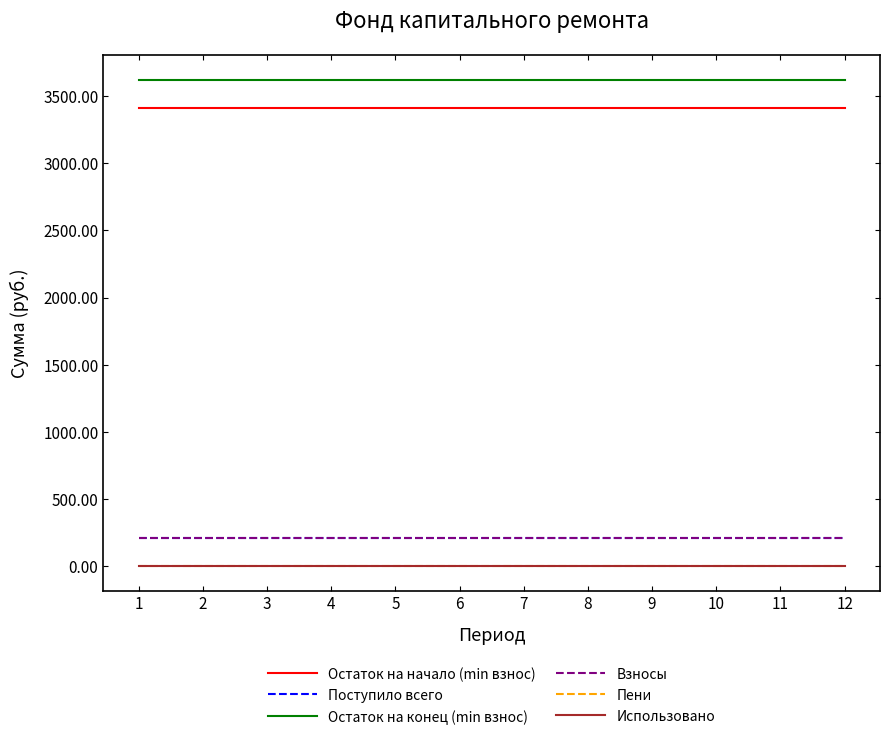

Is the value of Пени at 11 greater than the value of Поступило всего at 8?

No